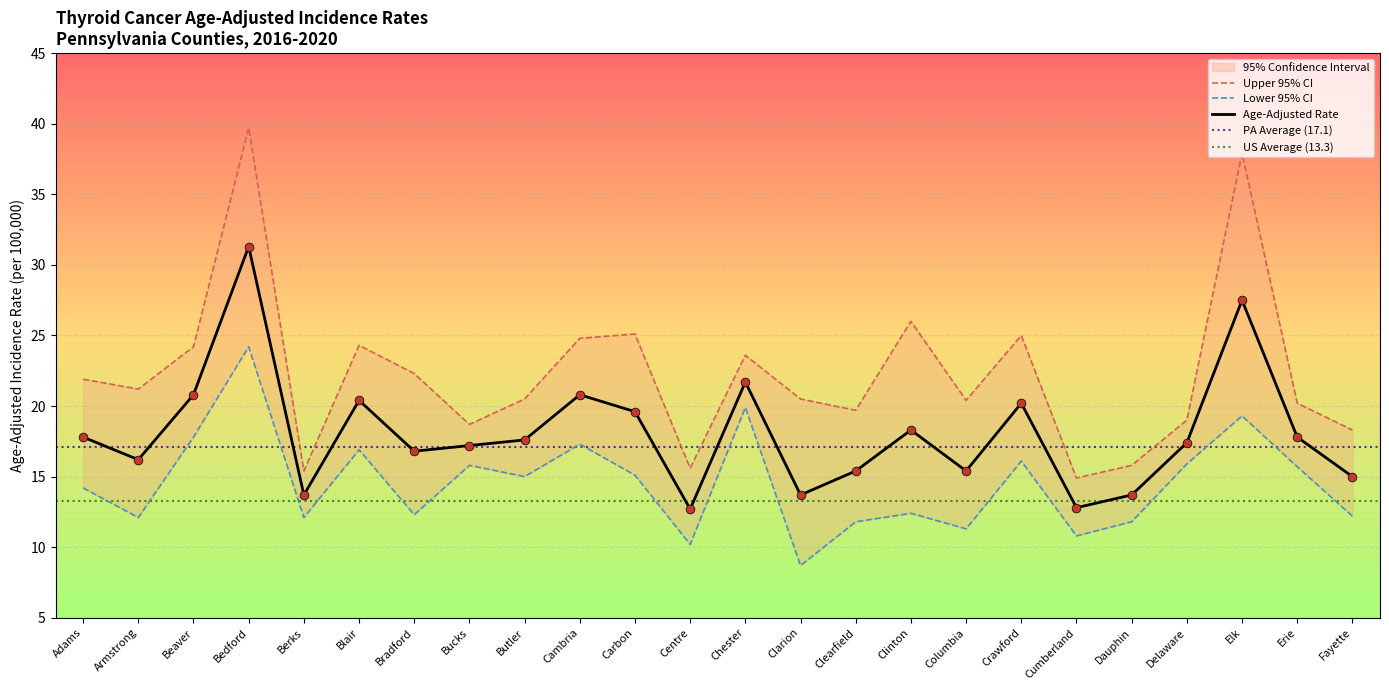

Which series contains the lowest Y value?

Lower 95% CI